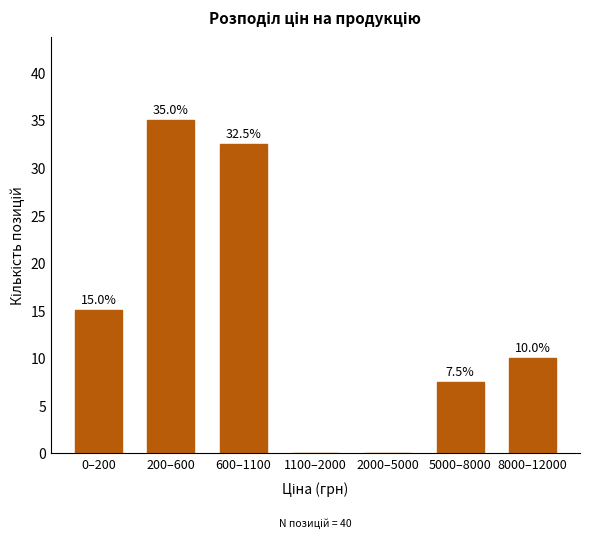

Reading right to left, what are all the values shown in this chart?

8000–12000=10.0	5000–8000=7.5	2000–5000=0.0	1100–2000=0.0	600–1100=32.5	200–600=35.0	0–200=15.0